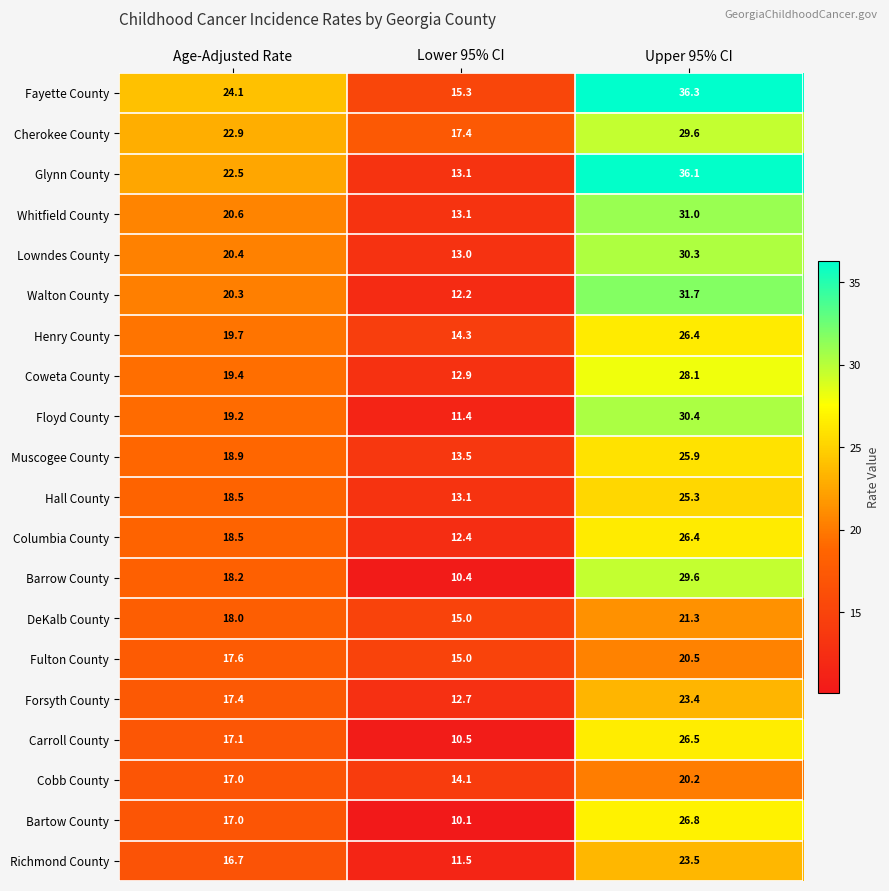

At which label is DeKalb County closest to 18?

Age-Adjusted Rate